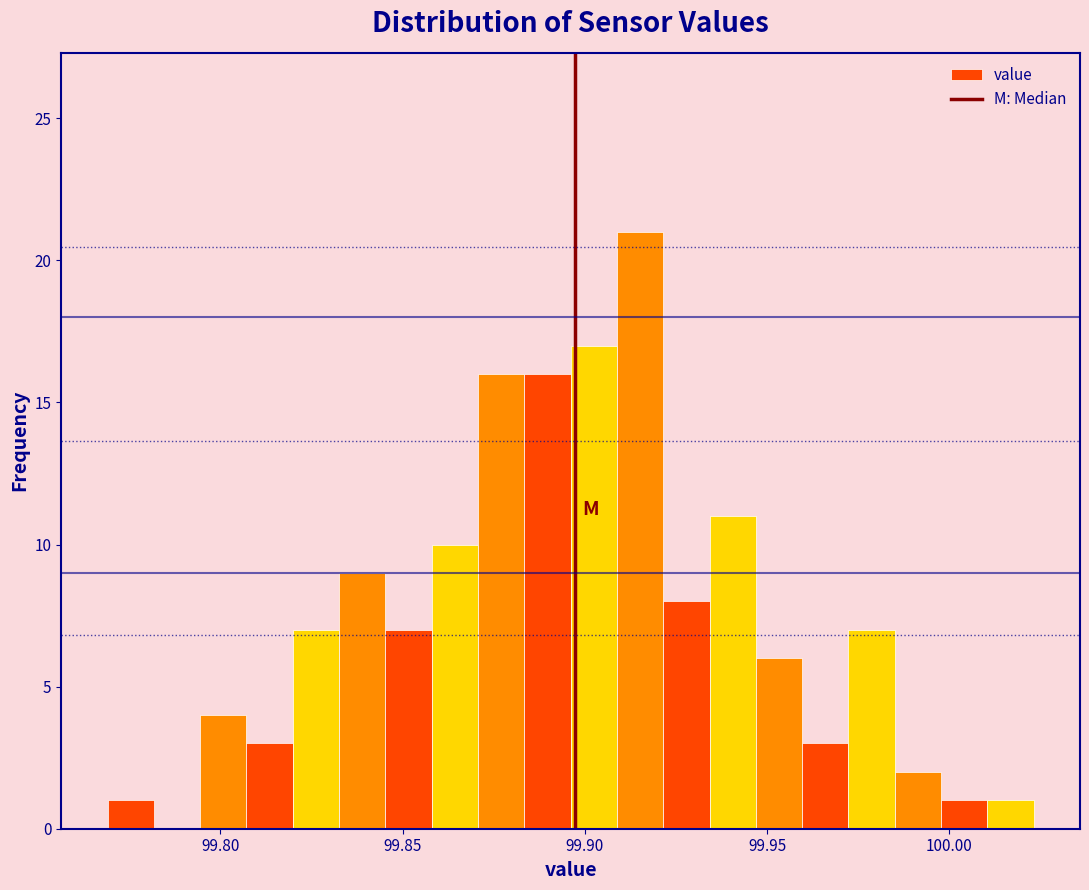

Around what value on the x-axis is the tallest bar? Give the approximate position of its centre, as read against the axis.

99.915